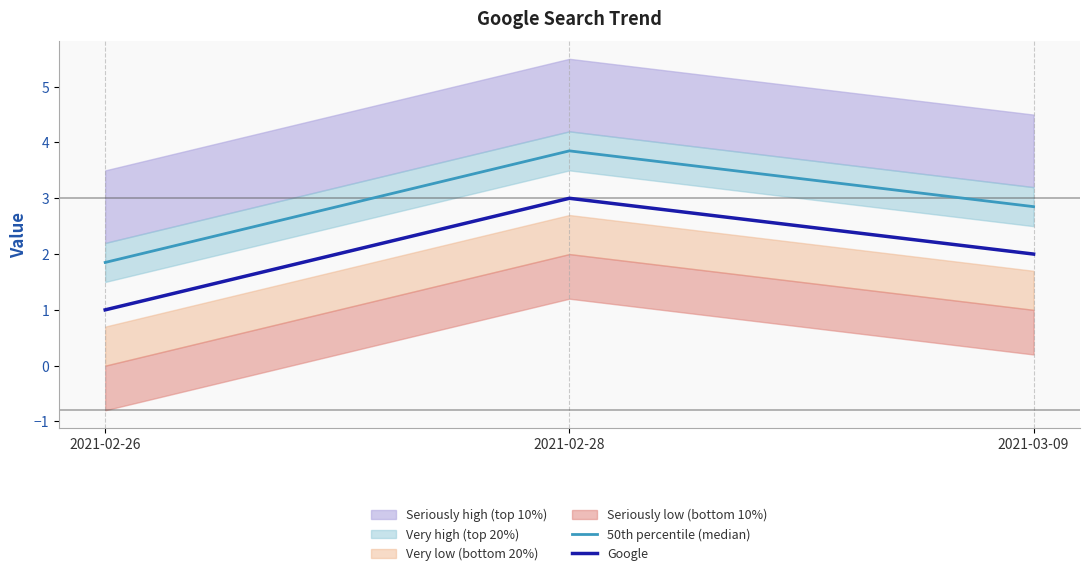

How many lines are shown in the chart?

2